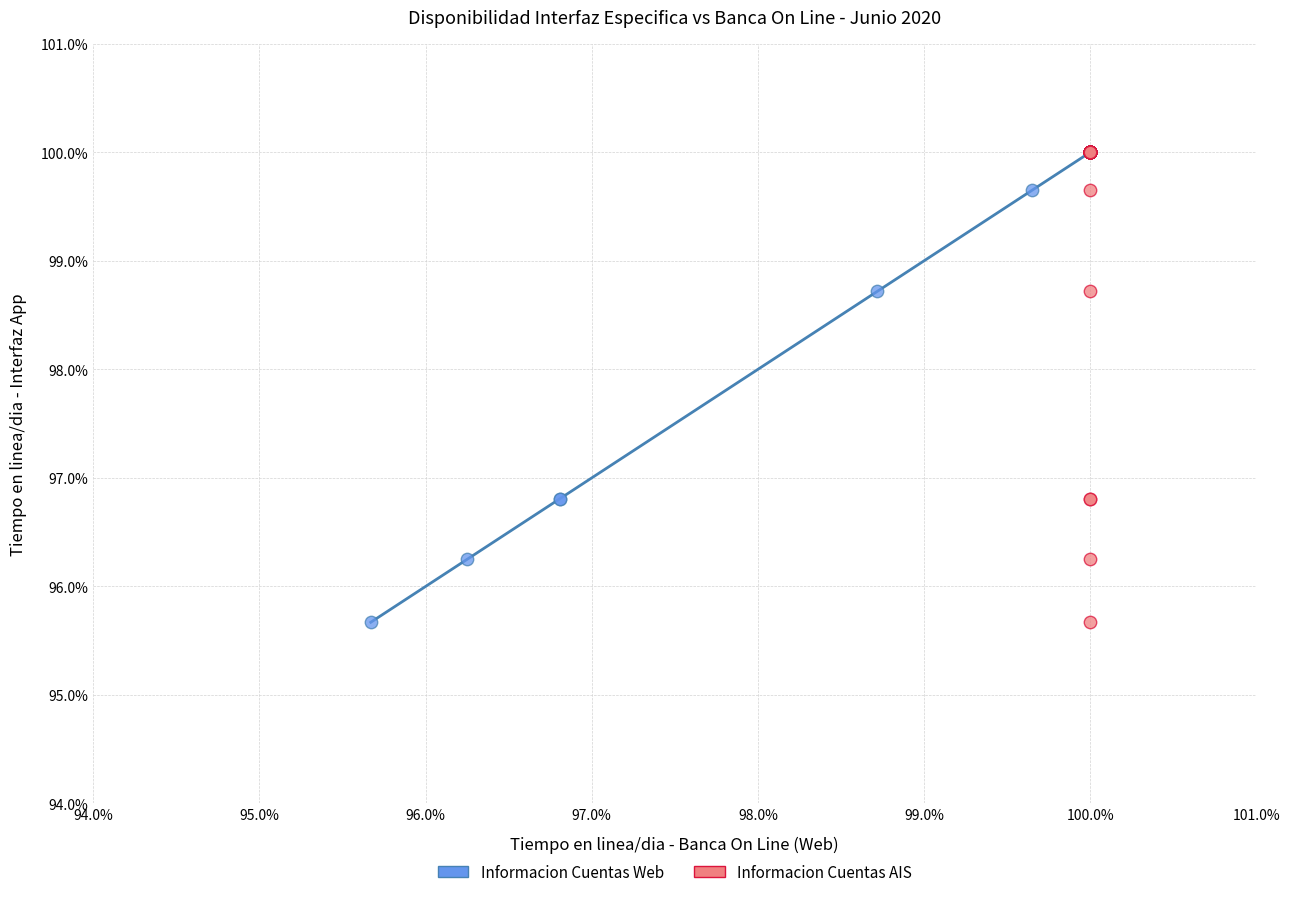

What are all the series names shown in the legend?

Informacion Cuentas Web, Informacion Cuentas AIS